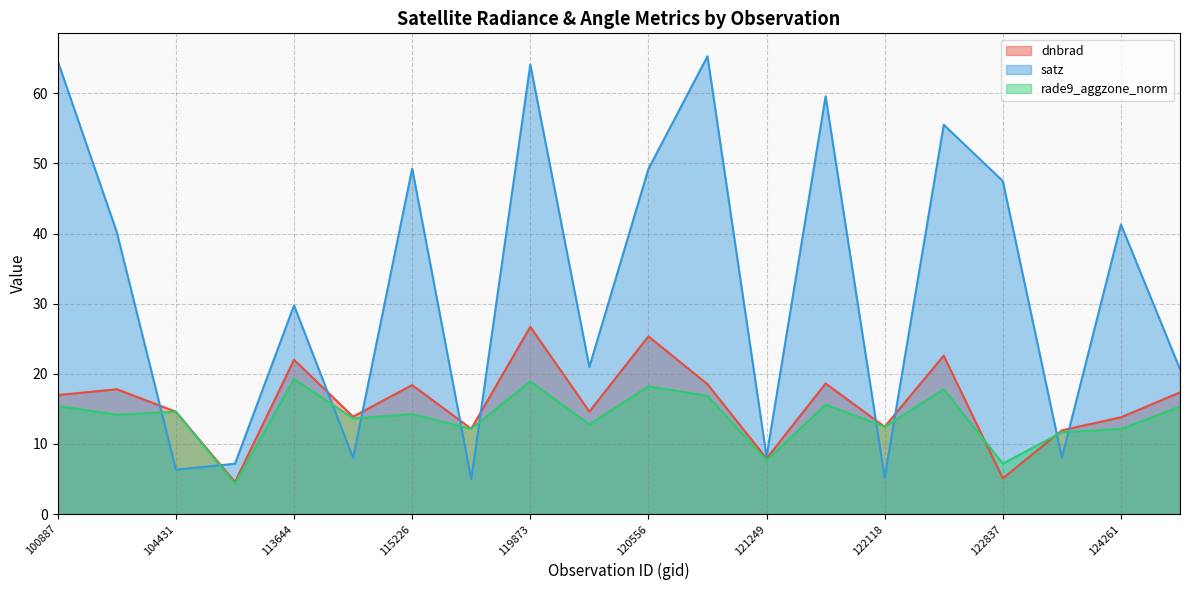

Which series has the largest total across all categories?

satz